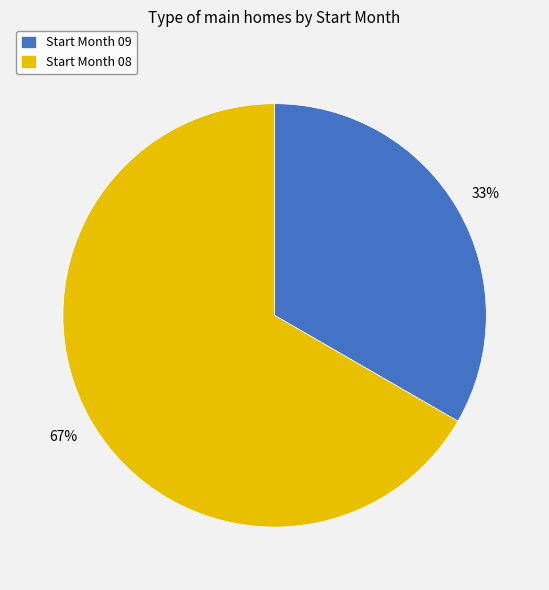

Approximately how many times larger is the value at Start Month 08 compared to Start Month 09?

2.0